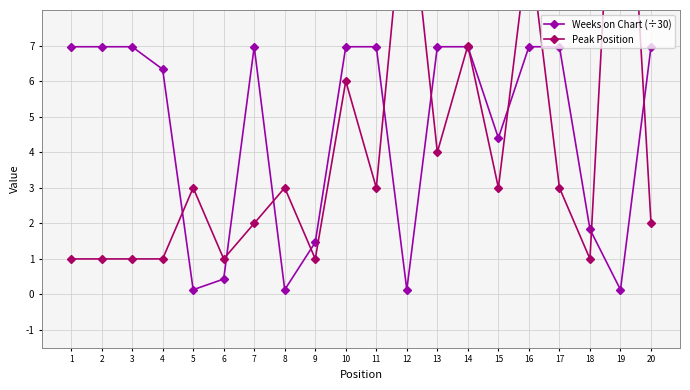

Between 1 and 10, which series saw the biggest shift?

Peak Position